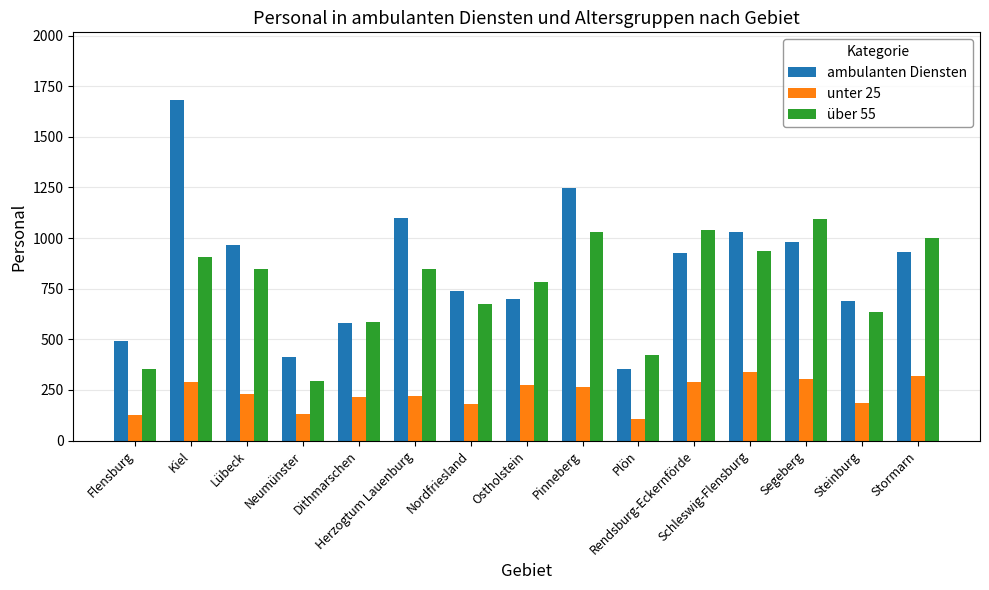

Are the bars grouped side by side (vs. stacked)?

Yes